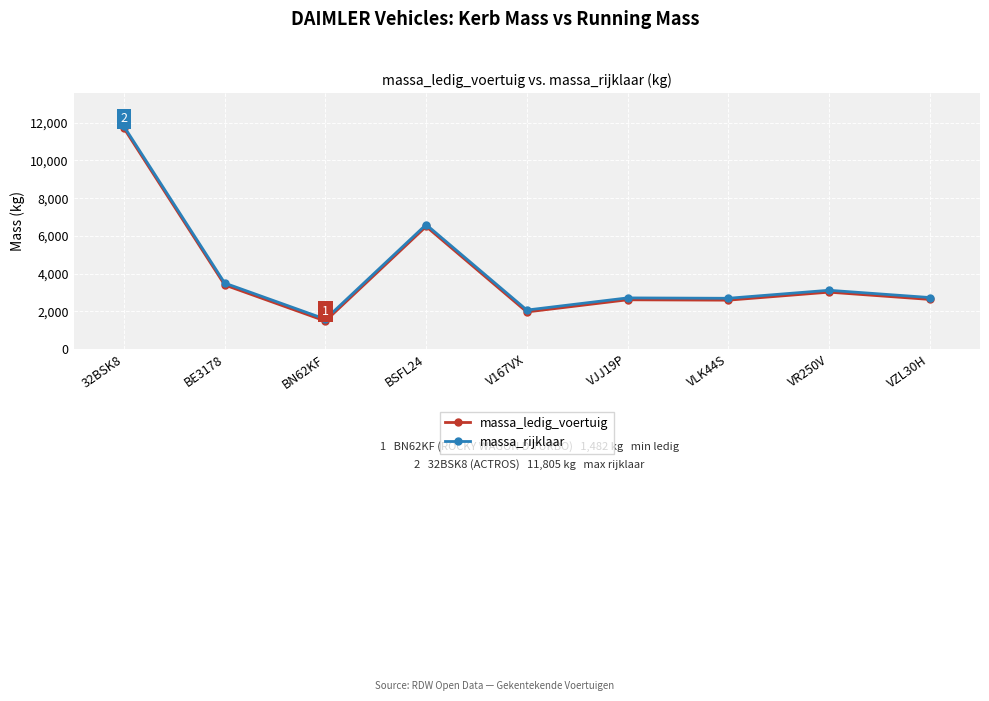

Which category has the highest value across all series?

32BSK8